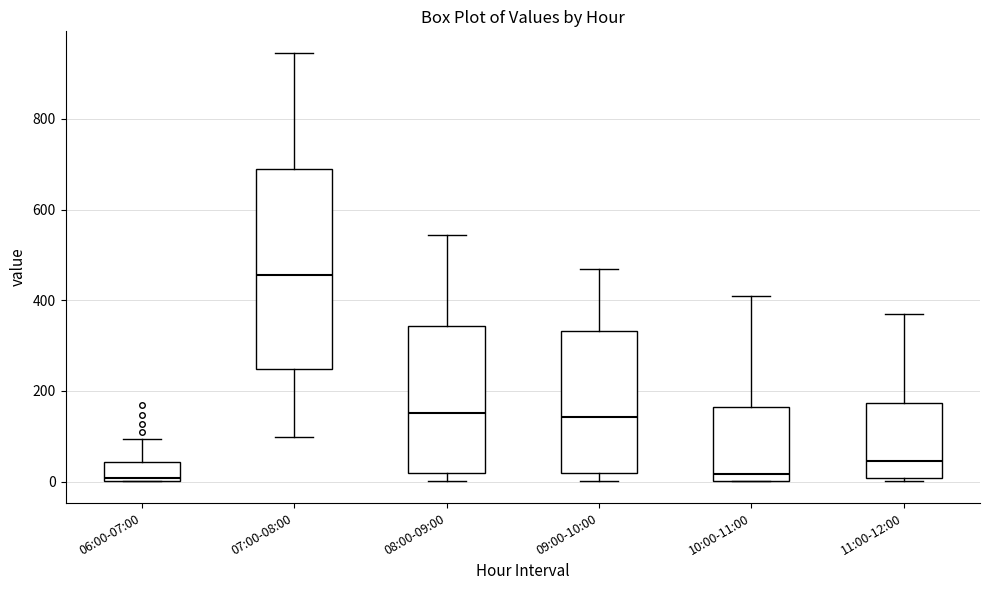

Reading left to right, transcribe this box plot: for each box, give where its median line is, the range the box spans, and where its two whiskers end, as read against the y-axis. The values are not printed on the chart, so give them approximately, as read against the axis.

06:00-07:00: median 0 (just above the box's lower edge), box 0 to 40, whiskers 0 to 100
07:00-08:00: median 460, box 240 to 680, whiskers 100 to 940
08:00-09:00: median 160, box 20 to 340, whiskers 0 to 540
09:00-10:00: median 140, box 20 to 340, whiskers 0 to 460
10:00-11:00: median 20, box 0 to 160, whiskers 0 to 400
11:00-12:00: median 40, box 0 to 180, whiskers 0 (just below the box's lower edge) to 360